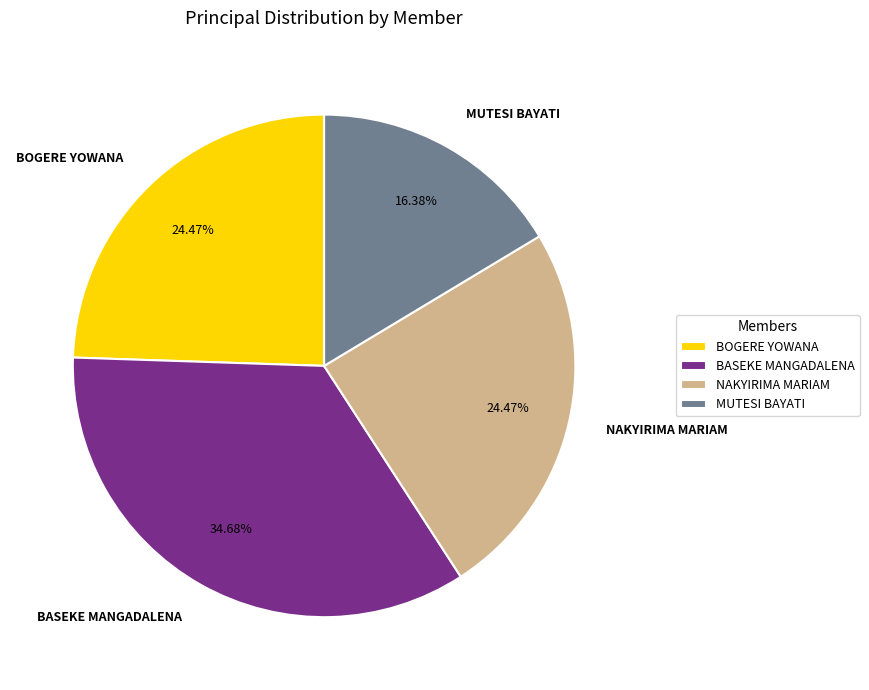

Count the number of slices in the pie.

4